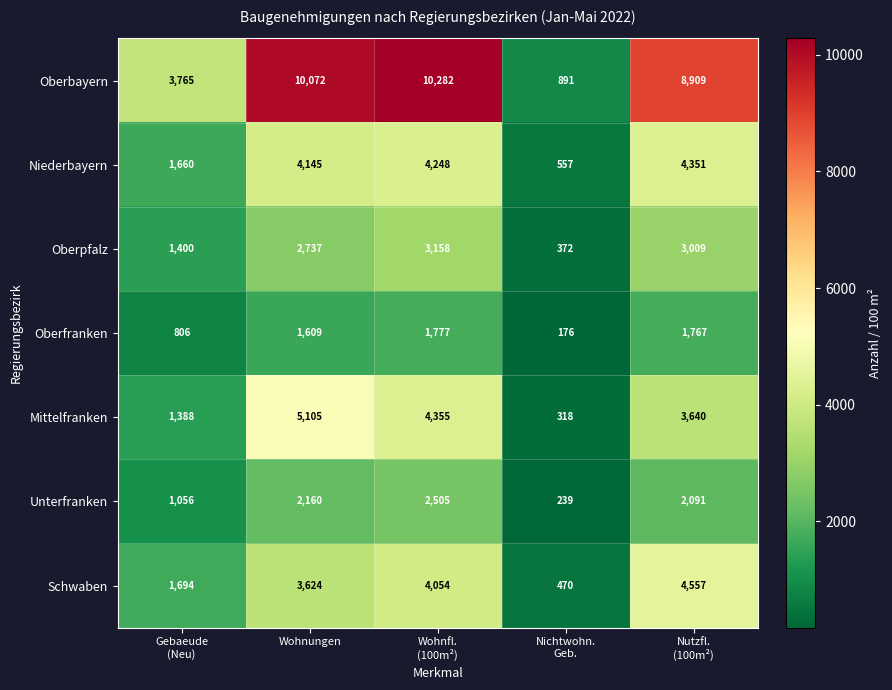

Where does the Mittelfranken series first go above 3640?

Wohnungen